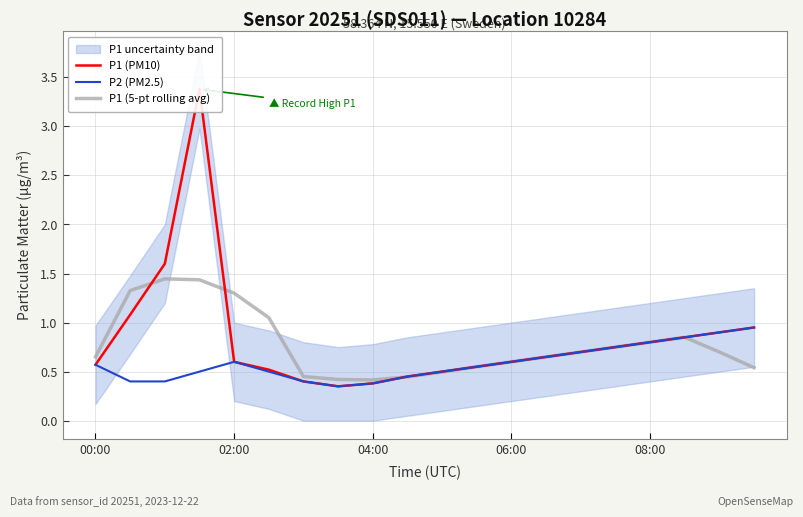

How many data points does each series have?

20